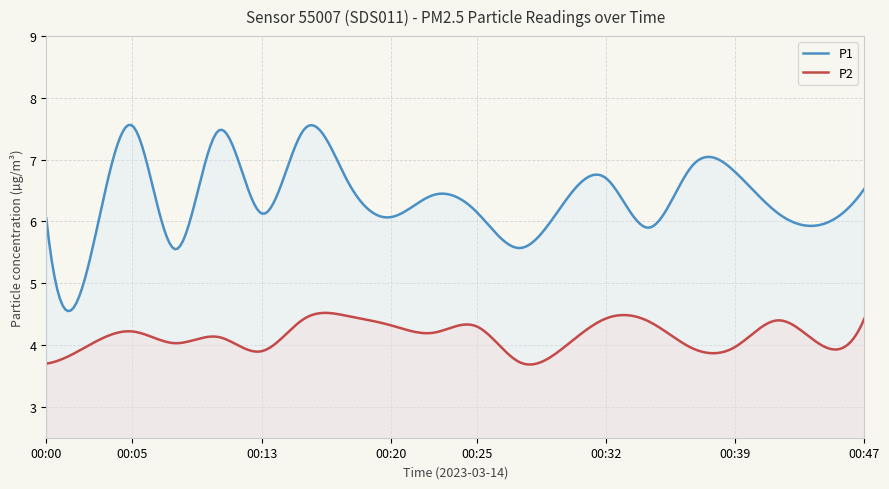

What is the minimum value for P1?

4.5